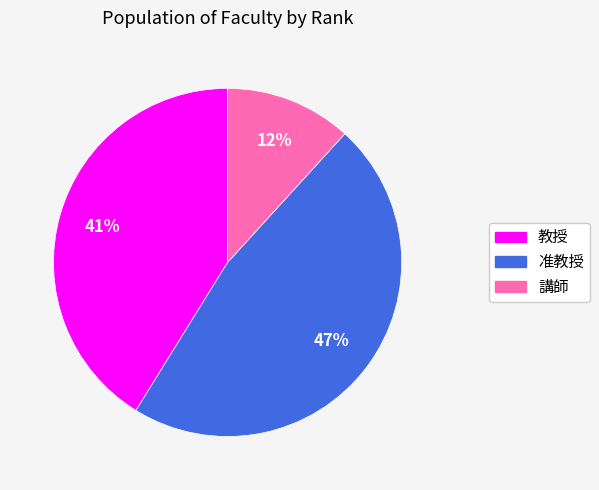

To the nearest percent, what portion does 教授 represent?

41%